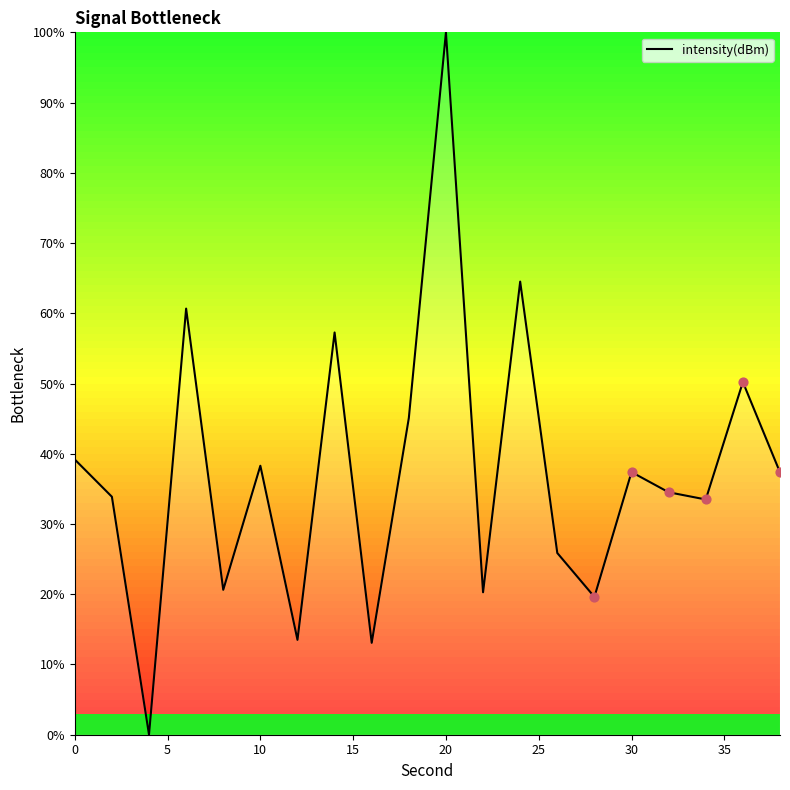

What is the difference between the maximum and minimum values?

100.0